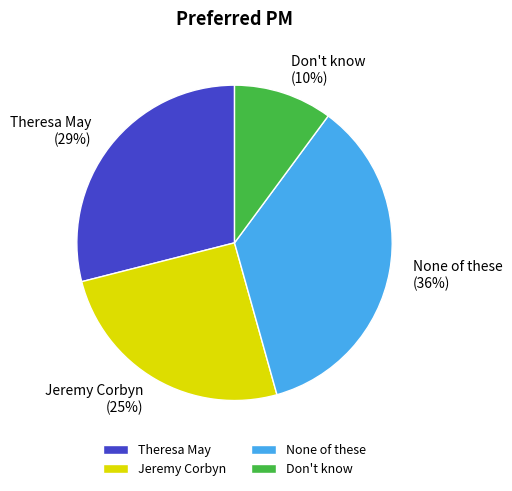

Which slice is the largest?

None of these